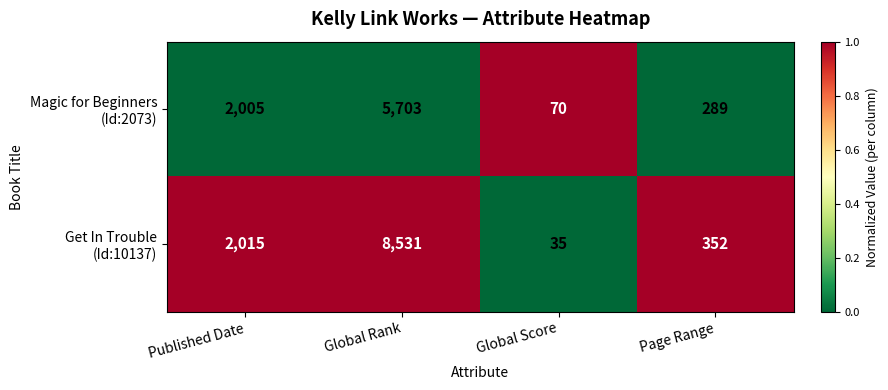

What is the total value across all series at Published Date?

4020